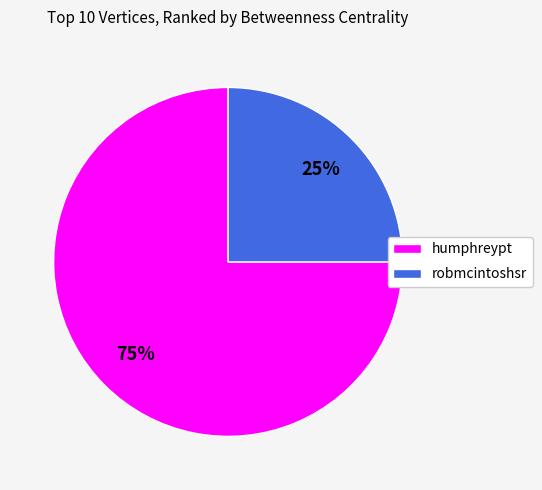

To the nearest percent, what is the difference between the humphreypt and robmcintoshsr slice percentages?

50%